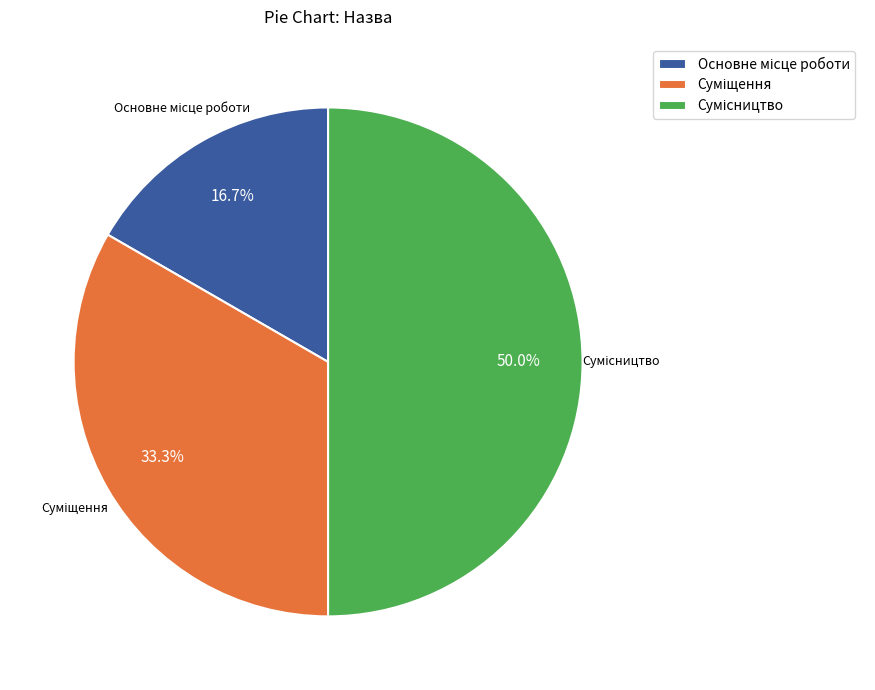

Does Основне місце роботи account for over 50% of the chart?

No